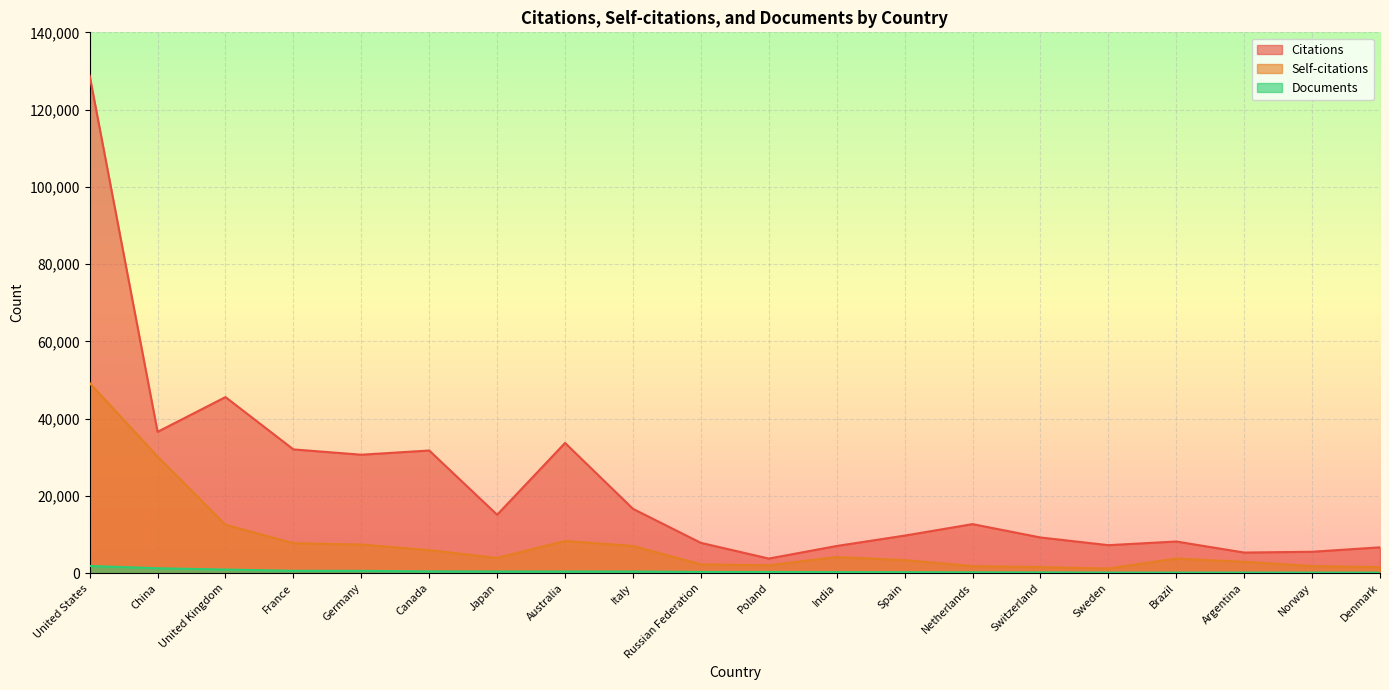

What is the difference between the maximum and minimum values in the Documents series?

1731